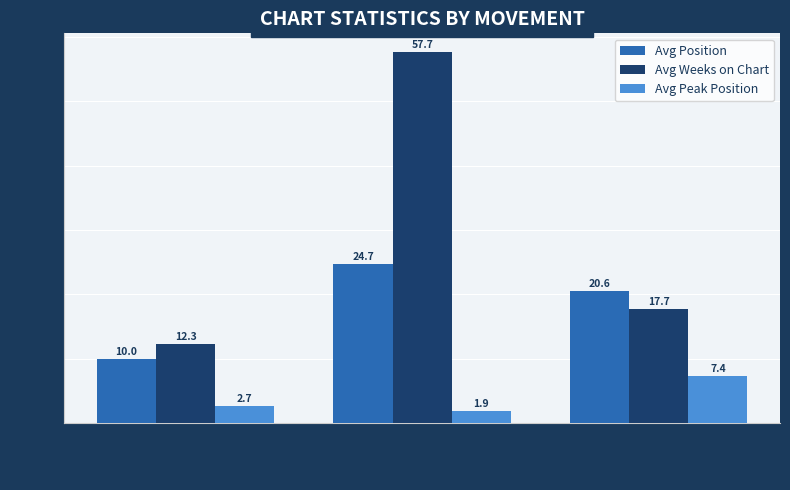

What is the lowest value of the Avg Peak Position series?

1.9